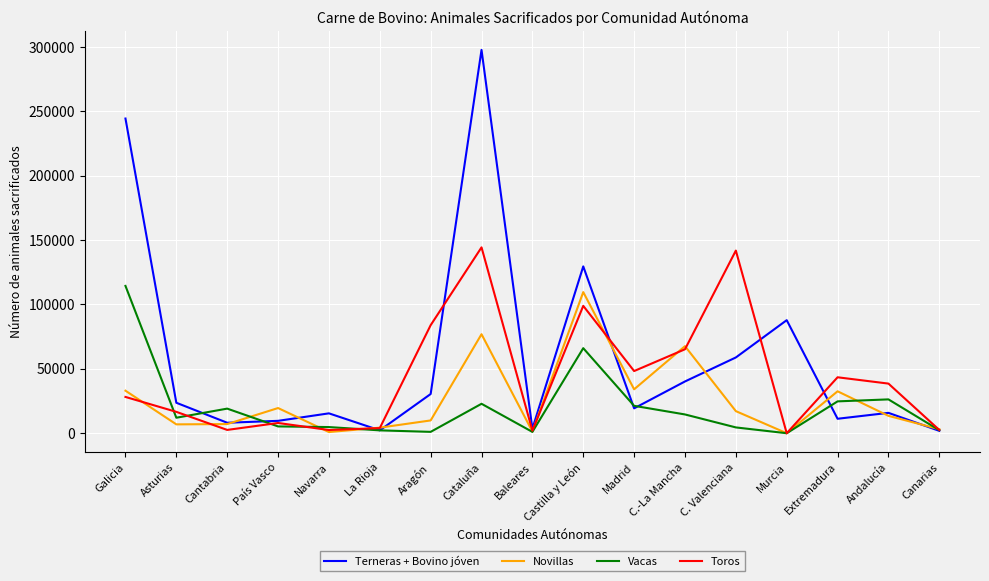

In Vacas, how many points are lower than both neighbors (excluding endpoints)?

4